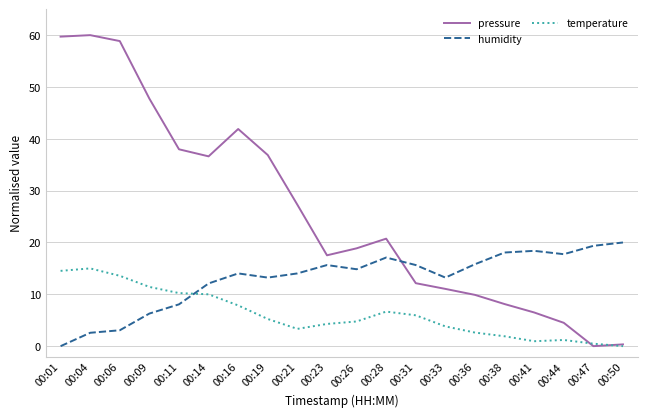

Rank the series by their maximum value, from lowest to highest.

temperature, humidity, pressure